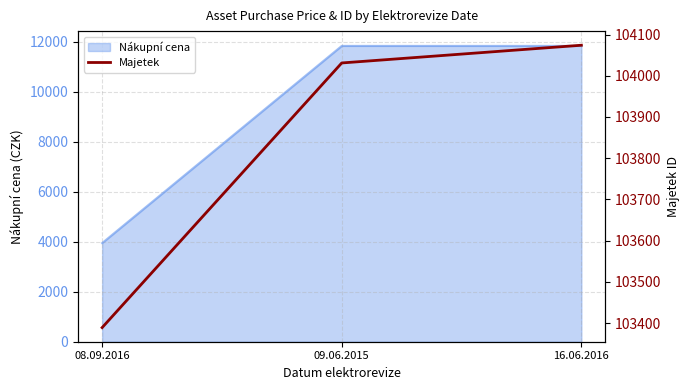

At which label is the value closest to 103731?

09.06.2015